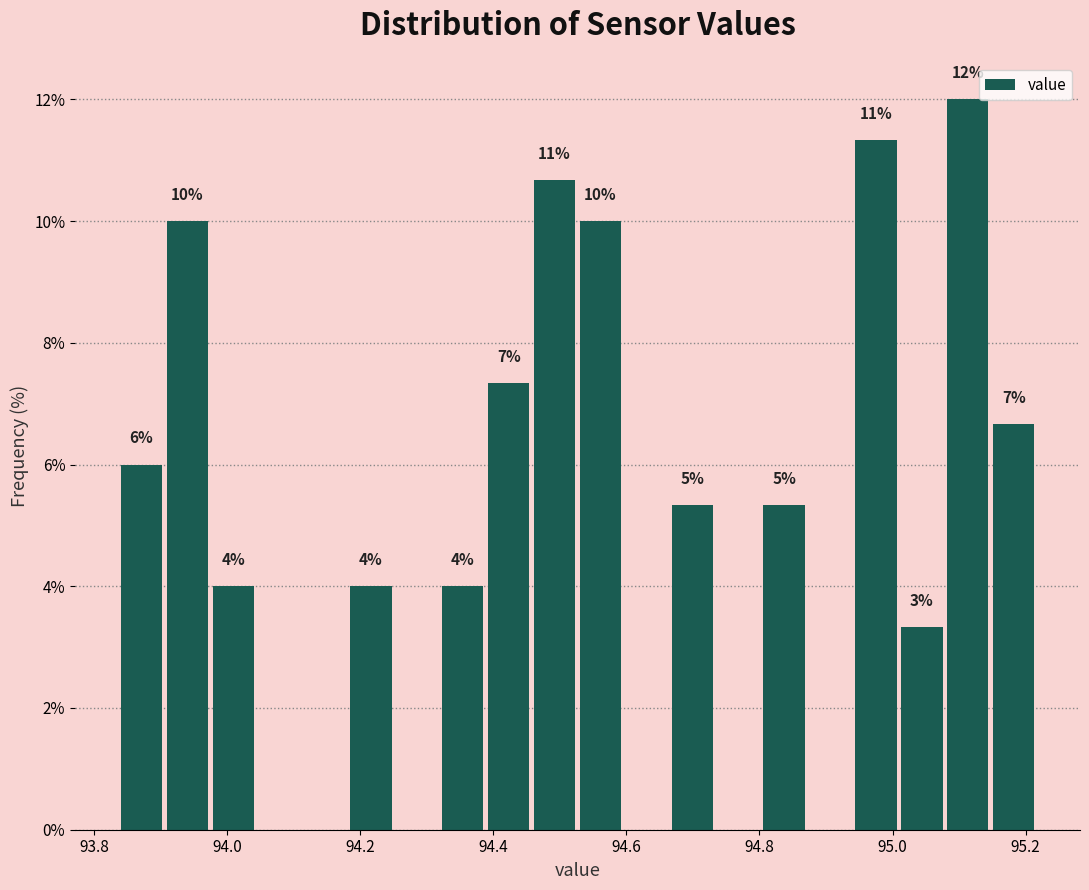

Read against the x-axis, roughly where is the centre of the tallest bar?

95.12